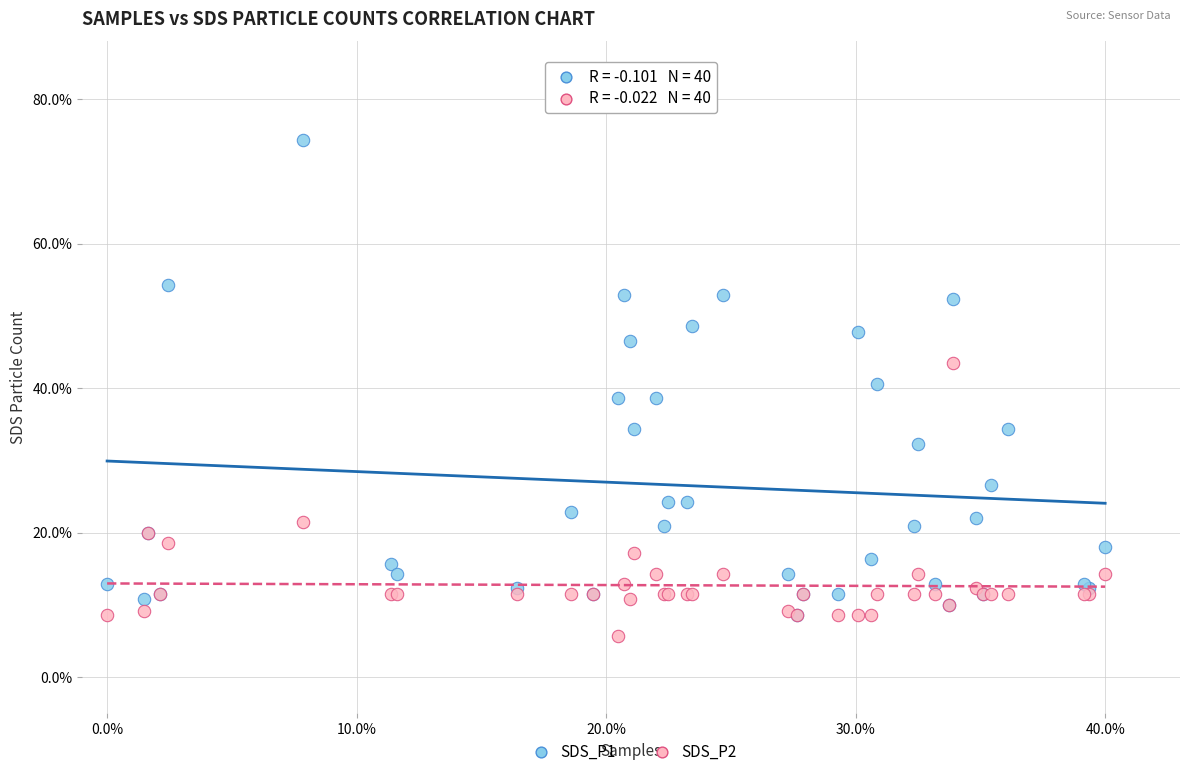

Which series has the widest spread of Y values?

SDS_P1